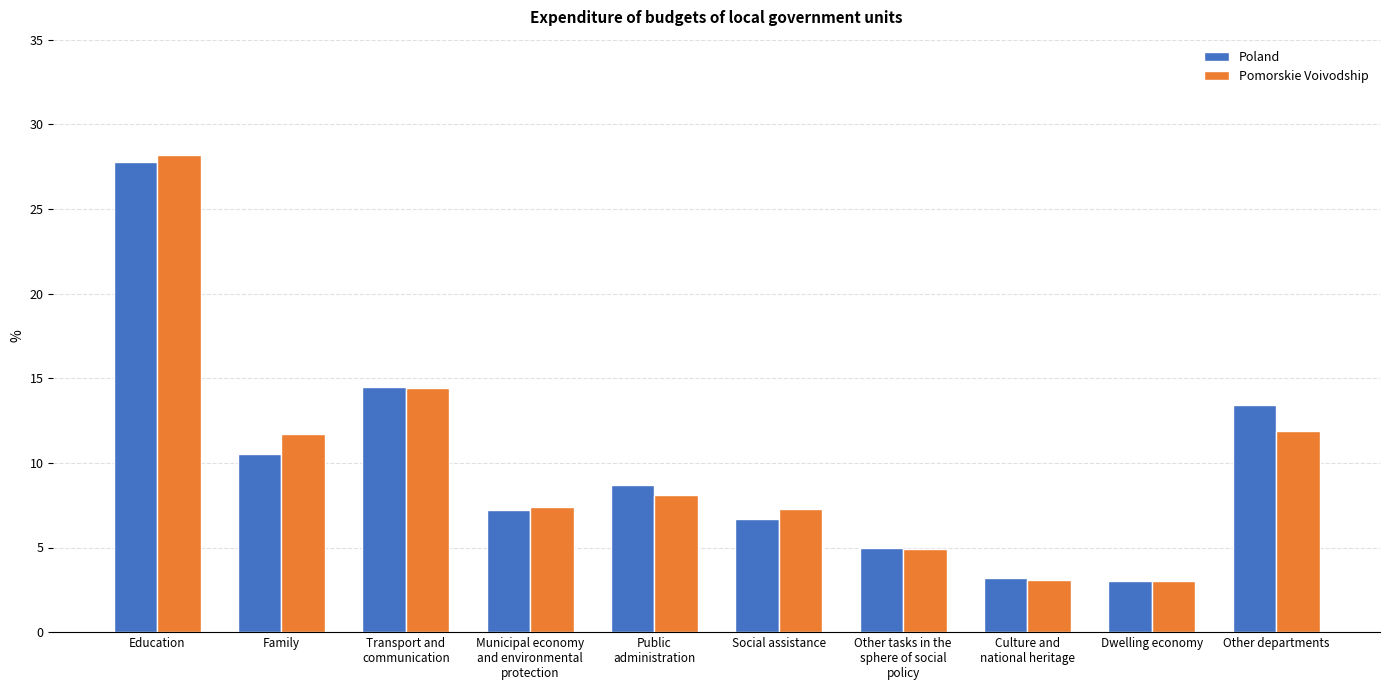

What is the difference between the second highest and second lowest values in the Poland series?

11.3